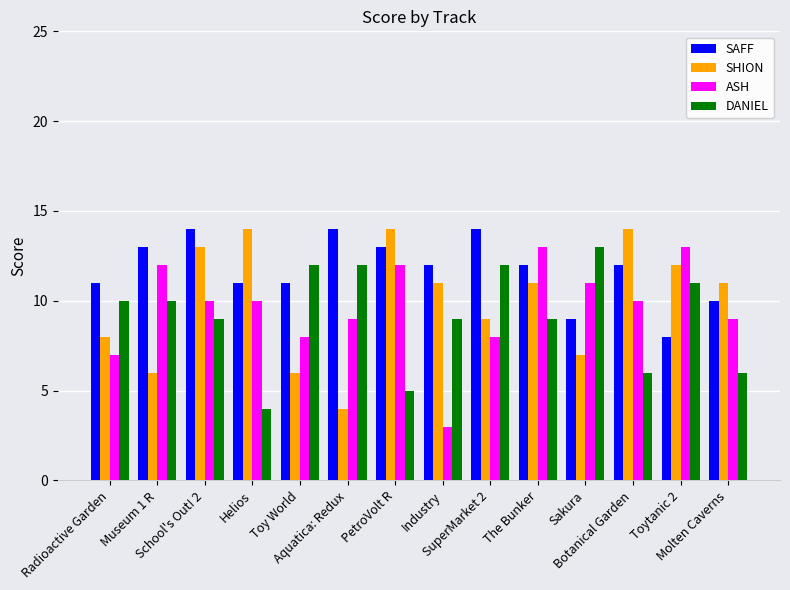

How many bars are there in each group?

4